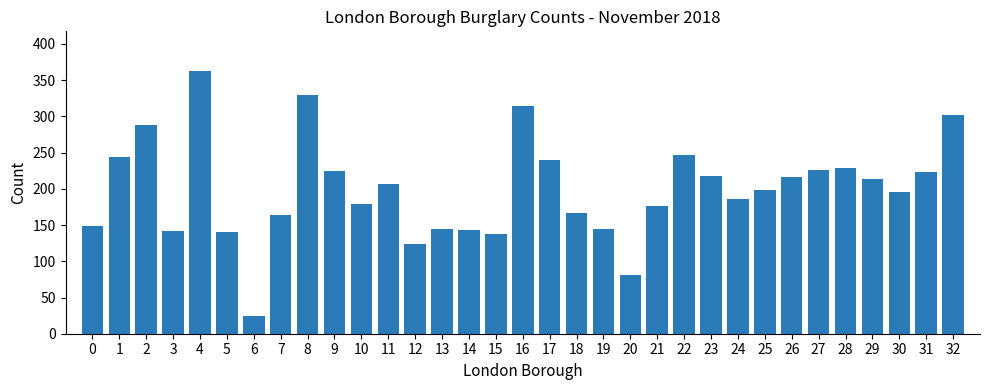

What is the value of the 15th bar from the left?

143